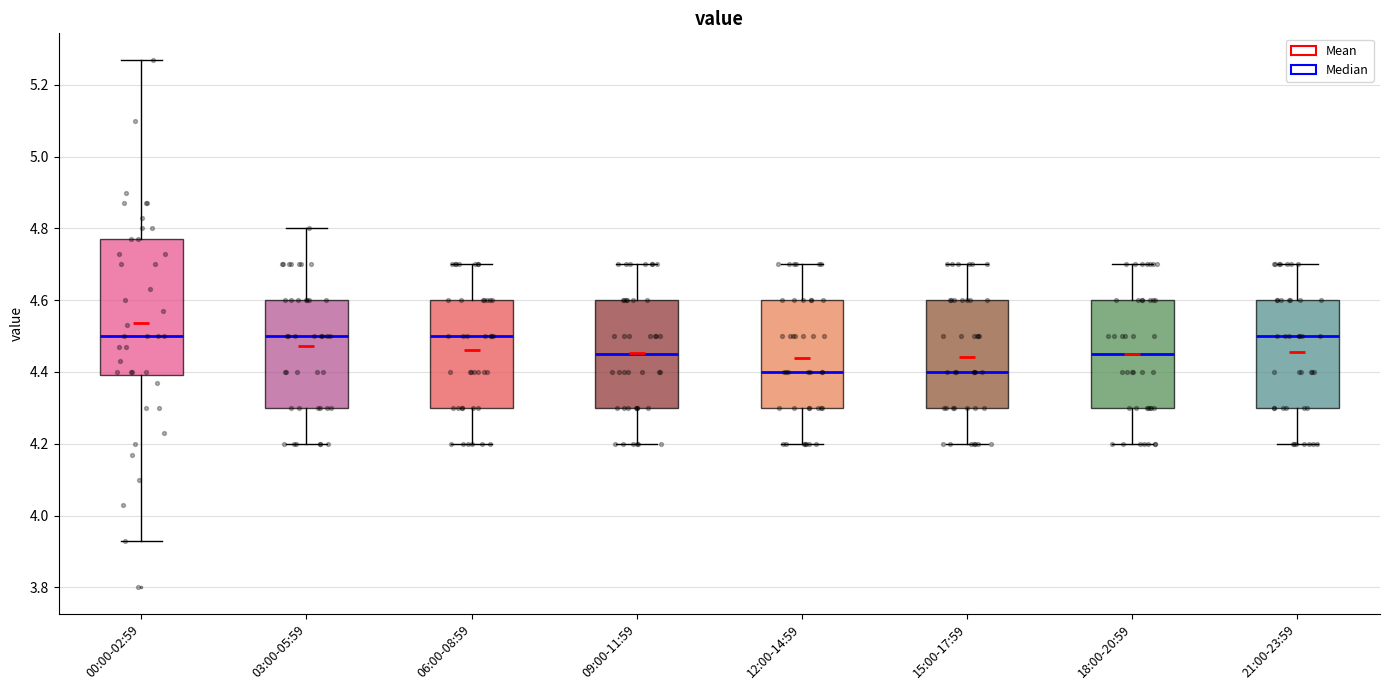

Reading left to right, transcribe this box plot: for each box, give where its median line is, the range the box spans, and where its two whiskers end, as read against the y-axis. The values are not printed on the chart, so give them approximately, as read against the axis.

00:00-02:59: median 4.50, box 4.40 to 4.78, whiskers 3.94 to 5.28
03:00-05:59: median 4.50, box 4.30 to 4.60, whiskers 4.20 to 4.80
06:00-08:59: median 4.50, box 4.30 to 4.60, whiskers 4.20 to 4.70
09:00-11:59: median 4.46, box 4.30 to 4.60, whiskers 4.20 to 4.70
12:00-14:59: median 4.40, box 4.30 to 4.60, whiskers 4.20 to 4.70
15:00-17:59: median 4.40, box 4.30 to 4.60, whiskers 4.20 to 4.70
18:00-20:59: median 4.46, box 4.30 to 4.60, whiskers 4.20 to 4.70
21:00-23:59: median 4.50, box 4.30 to 4.60, whiskers 4.20 to 4.70